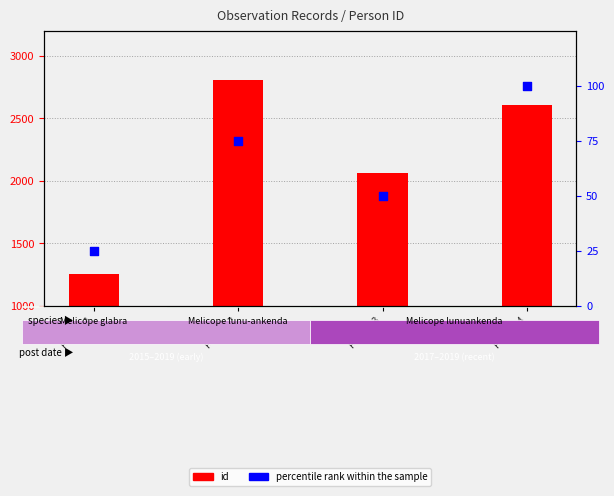

Approximately how many times larger is the value at Person 4 compared to Person 2?

1.3